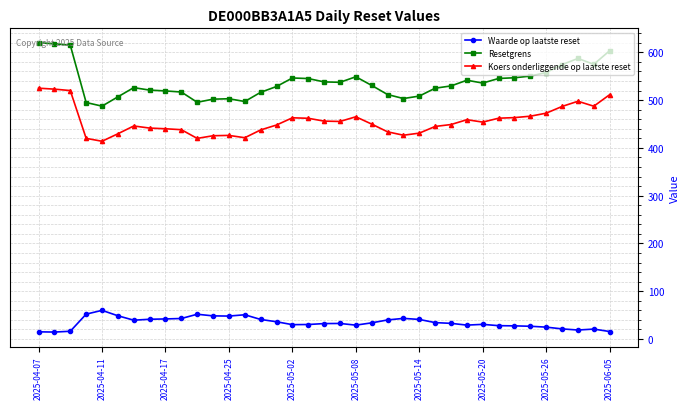

List the series in order of their peak value, highest first.

Resetgrens, Koers onderliggende op laatste reset, Waarde op laatste reset